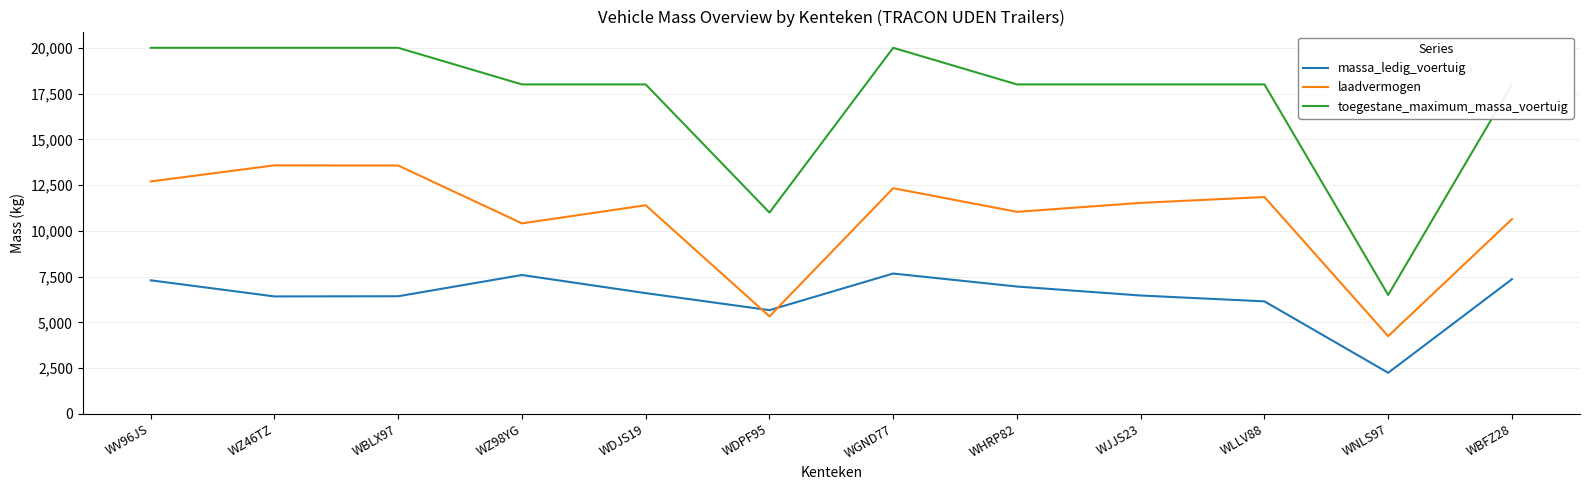

What is the difference between the toegestane_maximum_massa_voertuig values at WGND77 and WDPF95?

9000